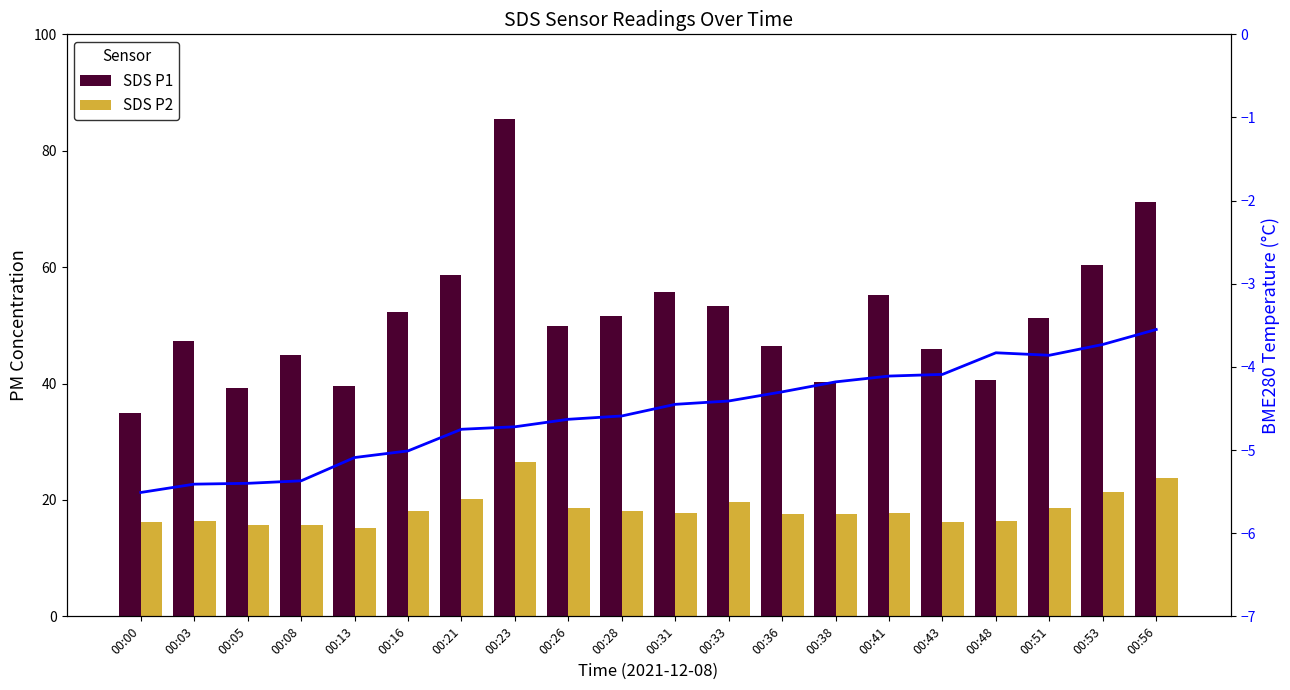

What is the minimum value for SDS P2?

15.2